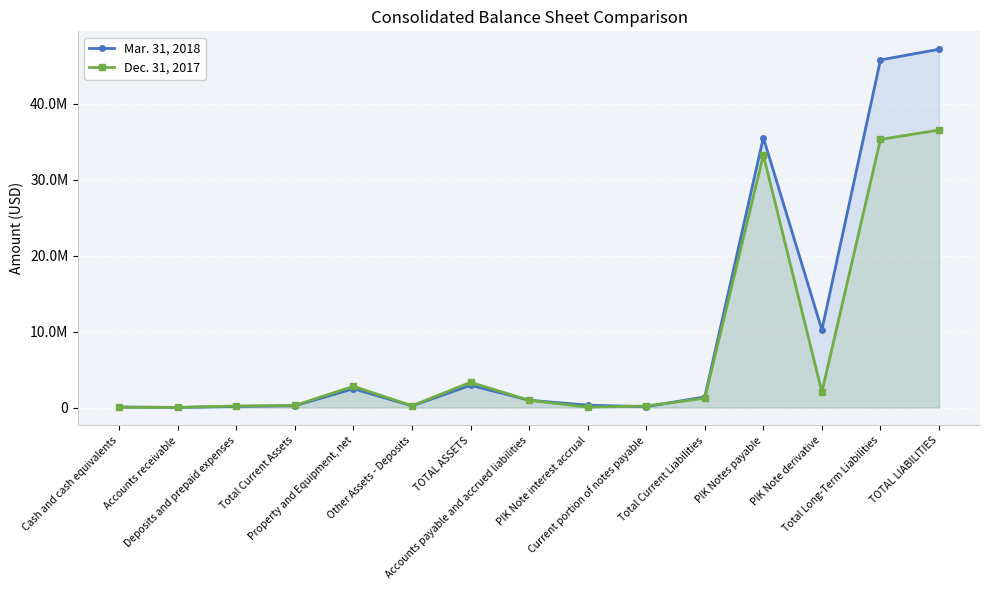

Reading right to left, extract all data points from this chart.

Mar. 31, 2018: 47154513	45747217	10227191	35520026	1407296	118252	318464	970580	2935749	216863	2479247	239639	149602	17870	72167
Dec. 31, 2017: 36524946	35291869	2047264	33244605	1233077	212134	57334	963609	3324164	240934	2802391	280839	205922	27265	47652